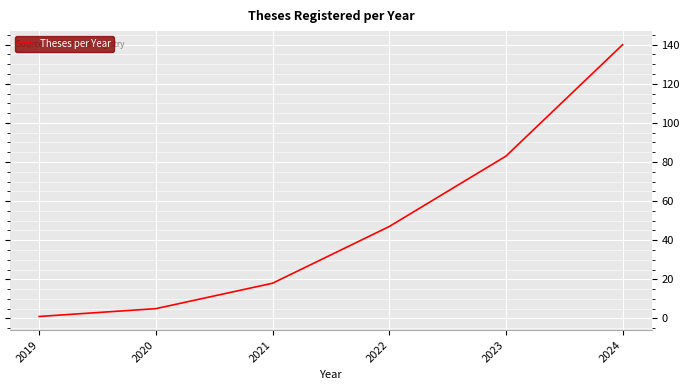

Reading left to right, what are all the values shown in this chart?

1	5	18	47	83	140